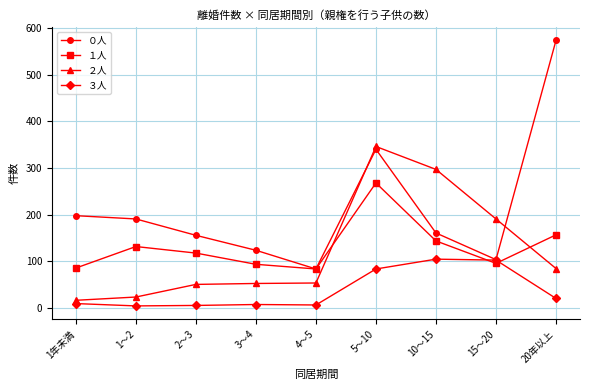

The value of ２人 at 20年以上 is 148. True or false?

False